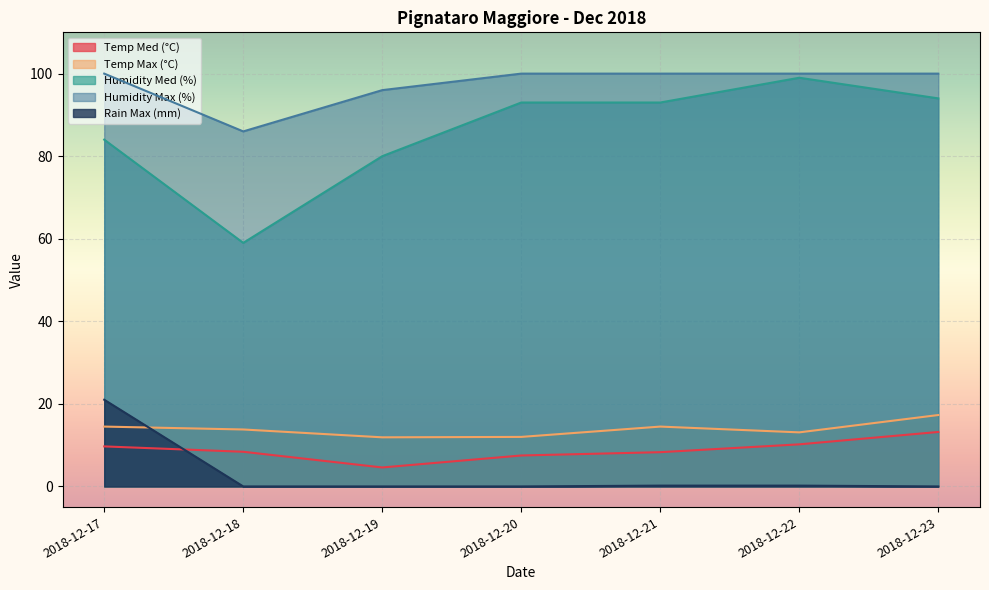

How many categories are shown in the chart?

7